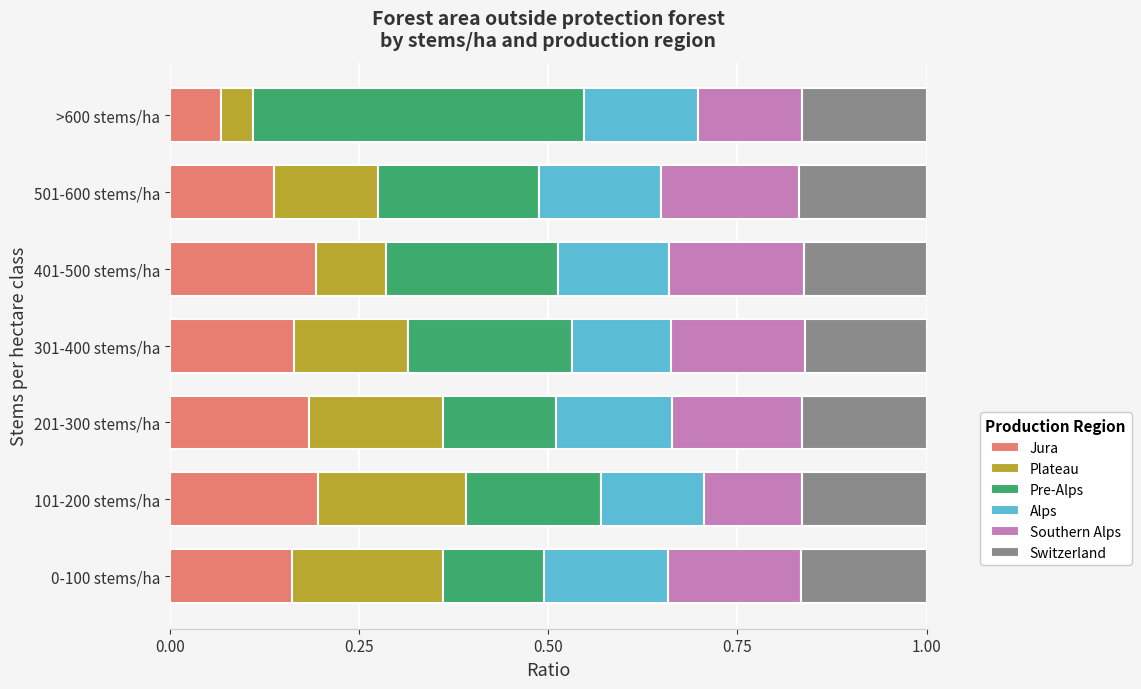

True or false: Jura has a value of 0.1 at 501-600 stems/ha.

True